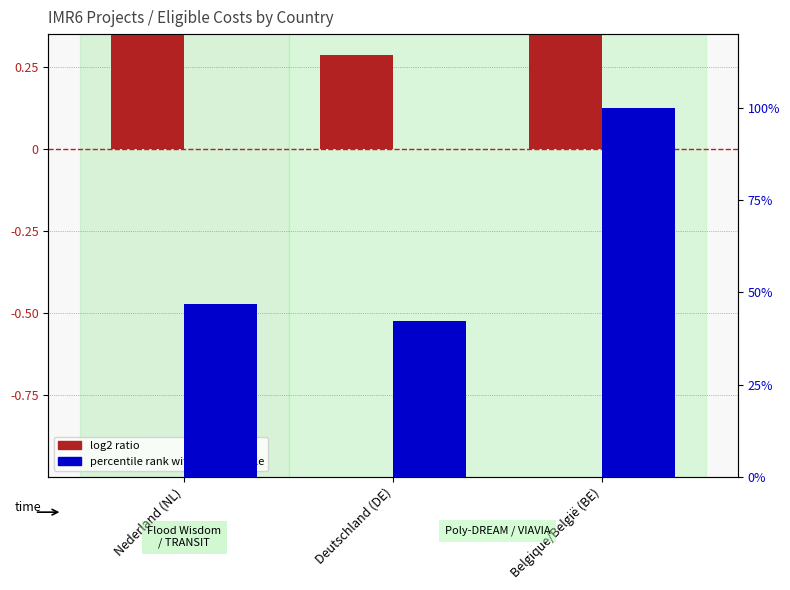

What is the difference between the log2 ratio values at Belgique/België (BE) and Nederland (NL)?

0.5